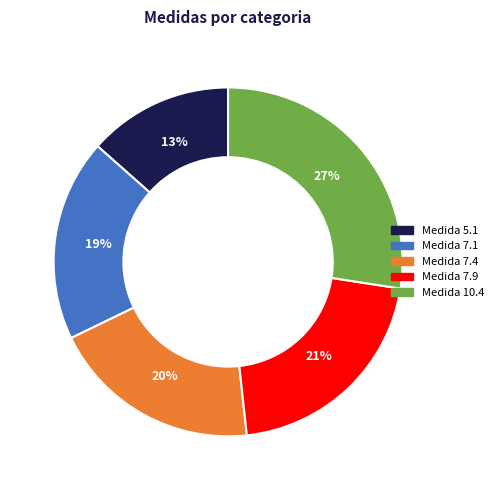

Count the number of slices in the pie.

5